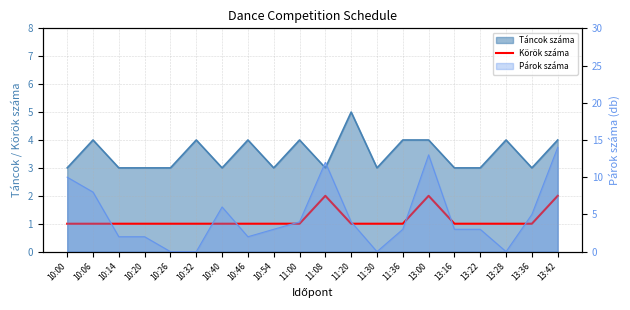

How many lines are shown in the chart?

1